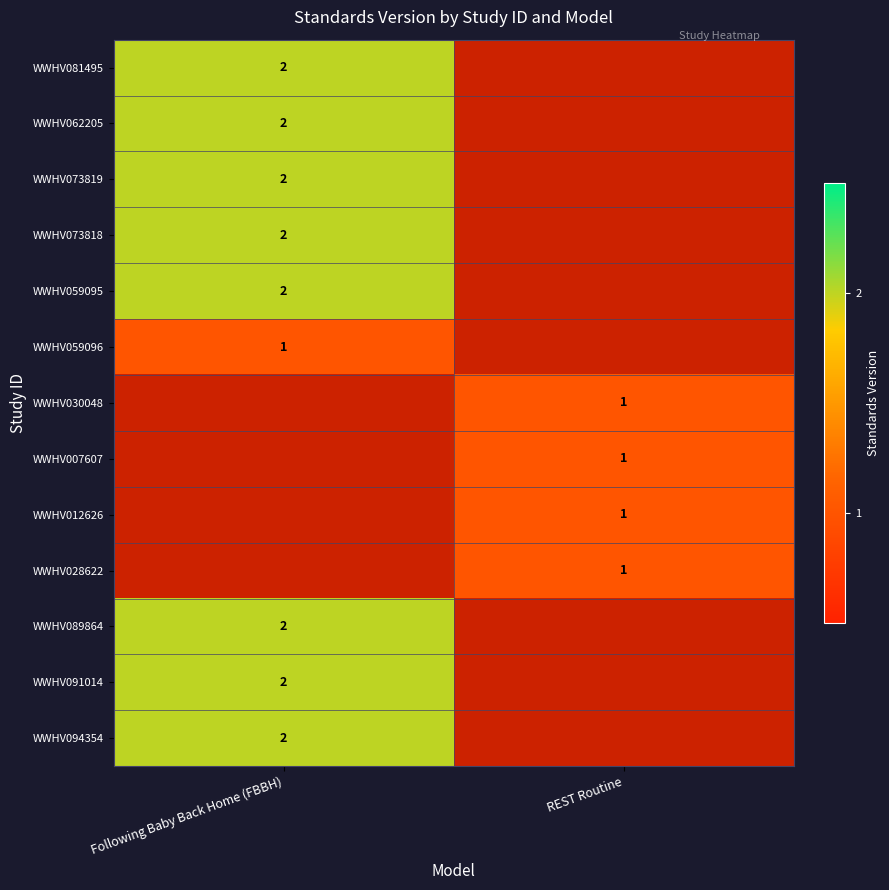

True or false: WWHV028622 has a value of 1 at REST Routine.

True